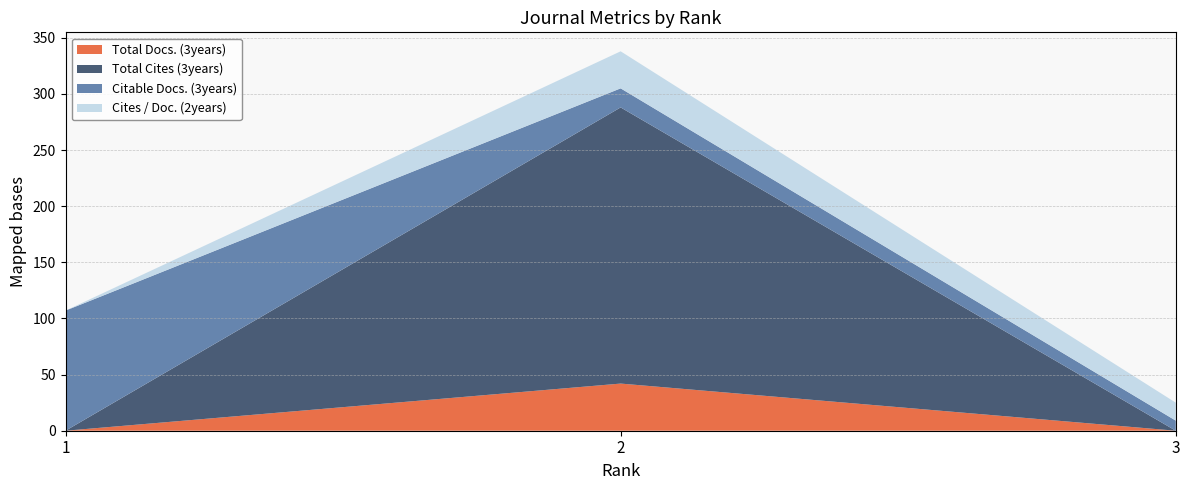

Reading left to right, what are all the values shown in this chart?

Total Docs. (3years): 0	42	0
Total Cites (3years): 0	246	0
Citable Docs. (3years): 107	17	9
Cites / Doc. (2years): 0	33	16